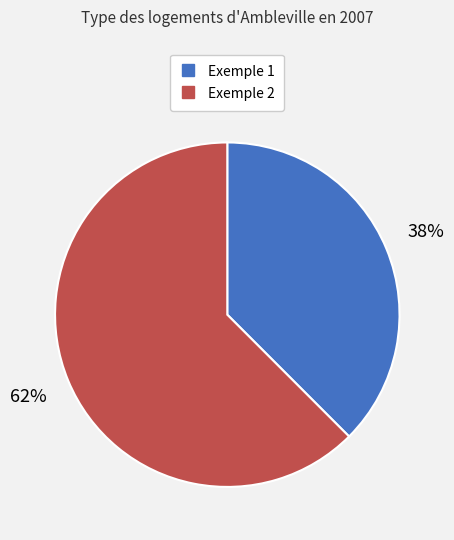

Rank the categories by value from lowest to highest.

Exemple 1, Exemple 2